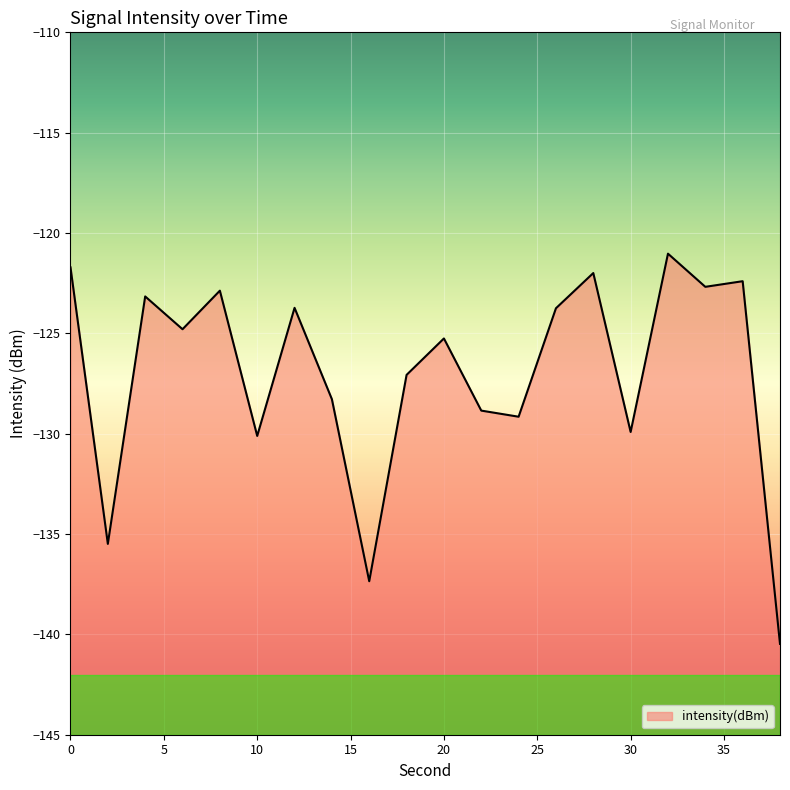

Rank the categories by value from lowest to highest.

38, 16, 2, 10, 30, 24, 22, 14, 18, 20, 6, 26, 12, 4, 8, 34, 36, 28, 0, 32